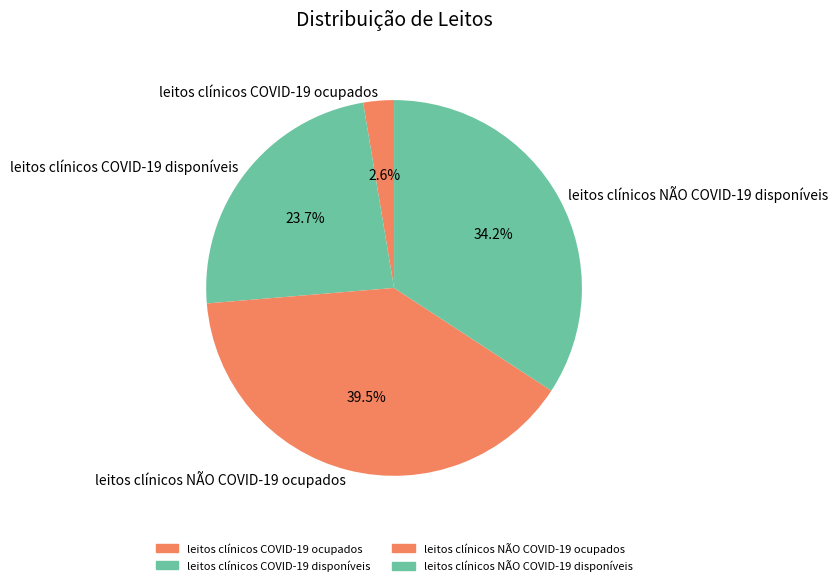

To the nearest percent, what is the difference between the largest and smallest slice percentages?

37%